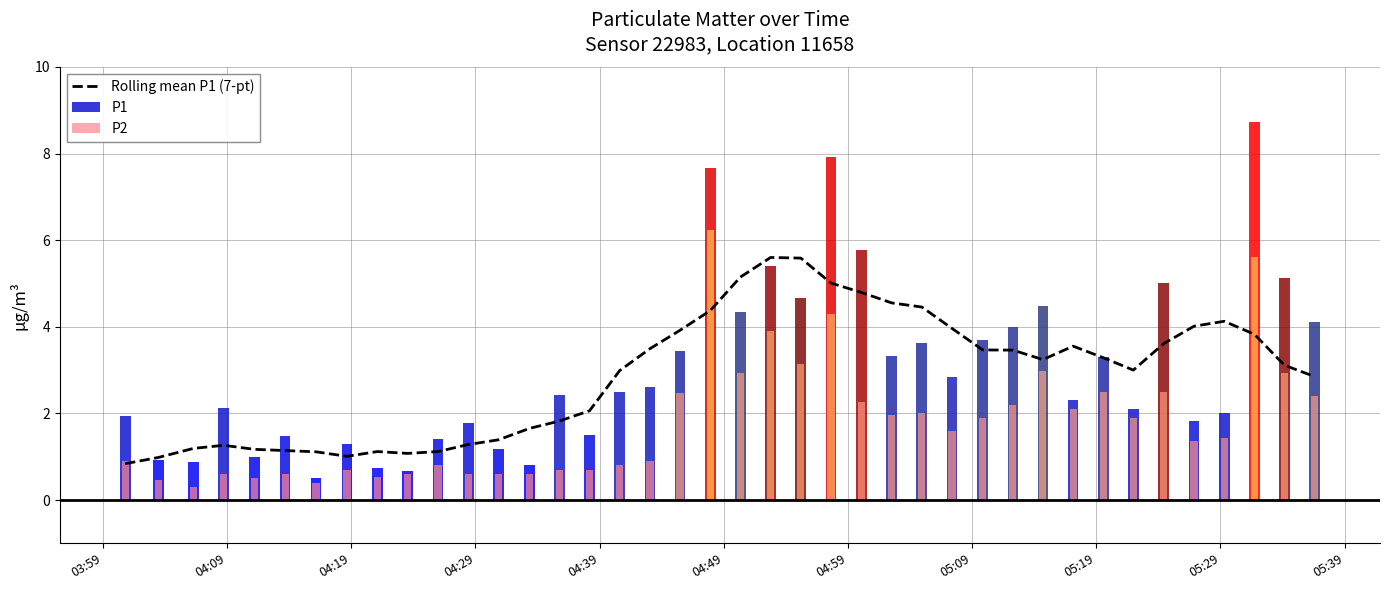

How many values are below 3?

18